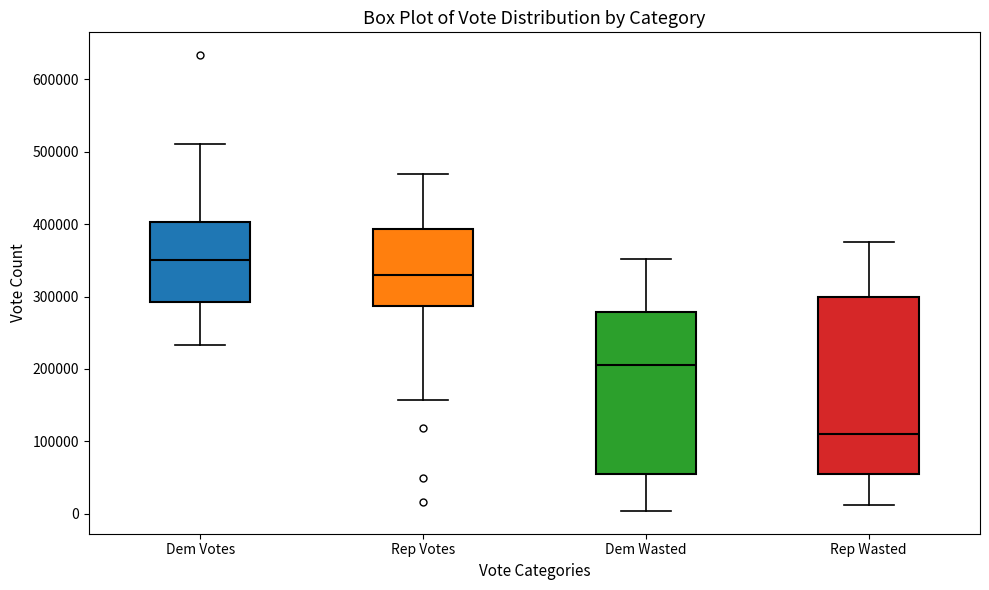

Which box is the tallest, from its lower edge to its upper edge?

Rep Wasted